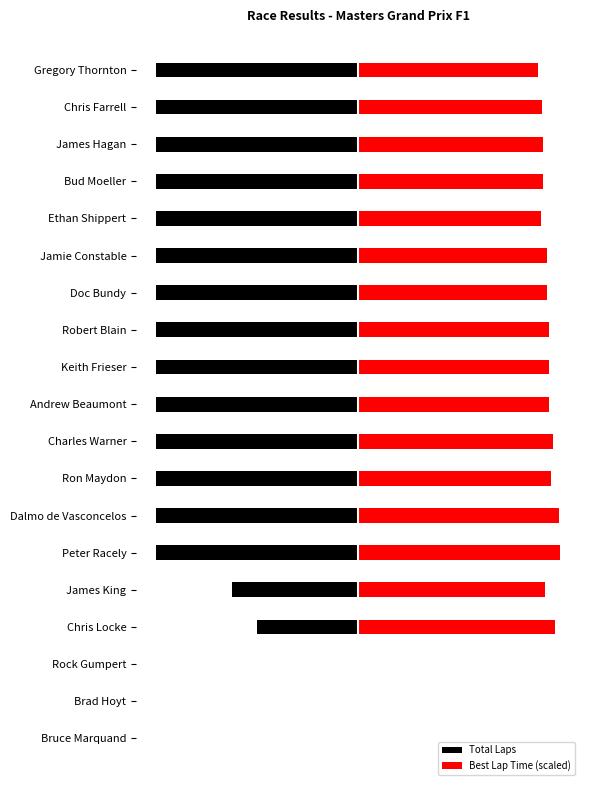

Reading right to left, transcribe all the data shown in this chart.

Total Laps: 0.0	0.0	0.0	-4.0	-5.0	-8.0	-8.0	-8.0	-8.0	-8.0	-8.0	-8.0	-8.0	-8.0	-8.0	-8.0	-8.0	-8.0	-8.0
Best Lap Time (scaled): 0.0	0.0	0.0	7.8	7.4	8.0	8.0	7.6	7.7	7.6	7.6	7.6	7.5	7.5	7.3	7.3	7.3	7.3	7.1